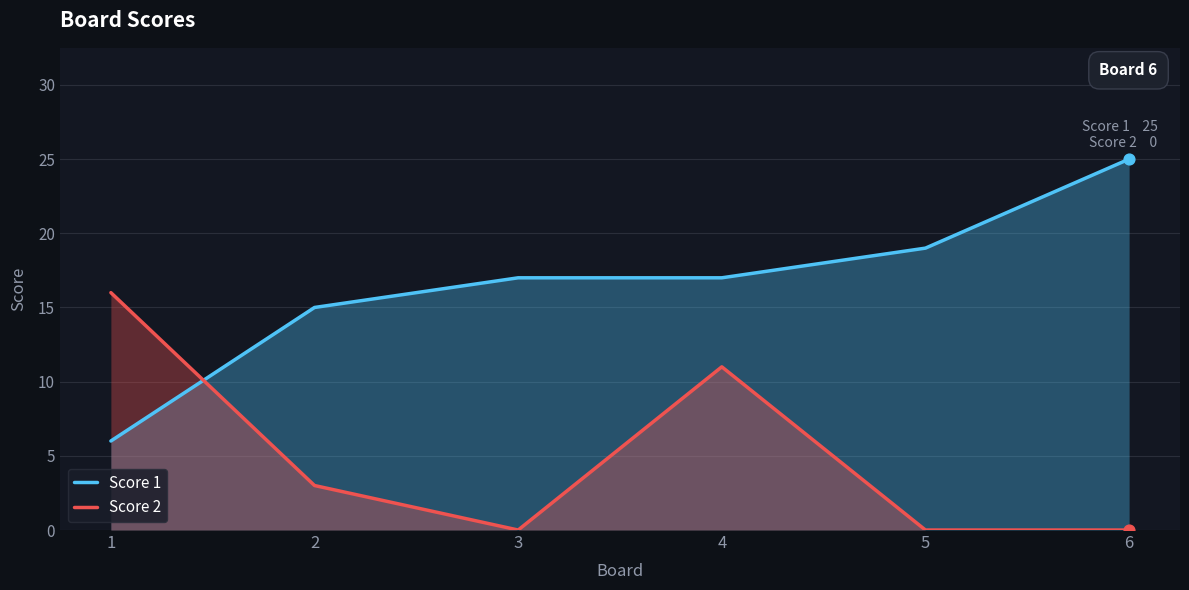

What are all the series names shown in the legend?

Score 1, Score 2